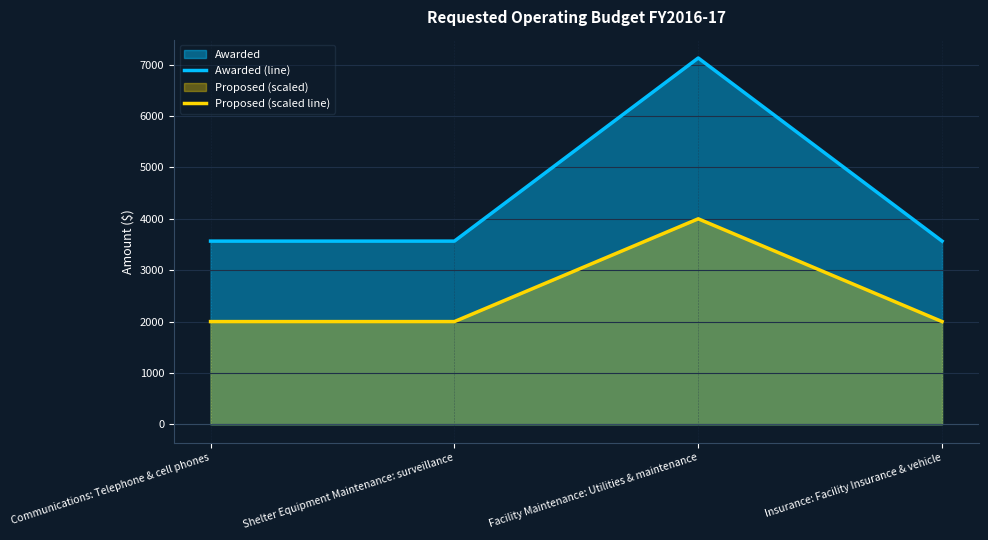

The value of Proposed (scaled line) at Shelter Equipment Maintenance: surveillance is 2000. True or false?

True